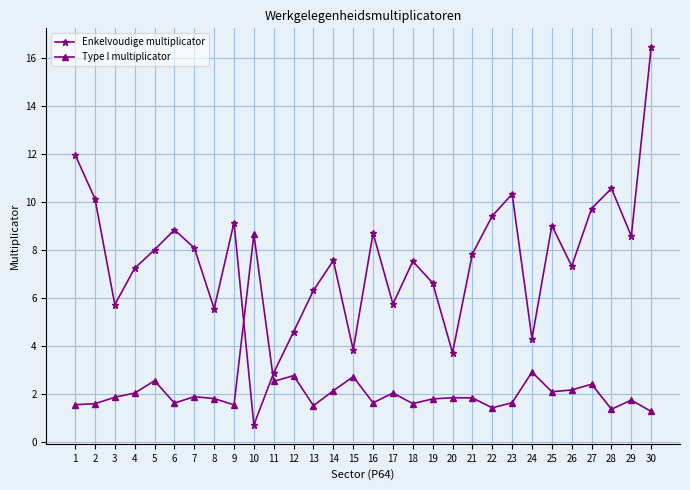

Which series changed the most between 12 and 18?

Enkelvoudige multiplicator